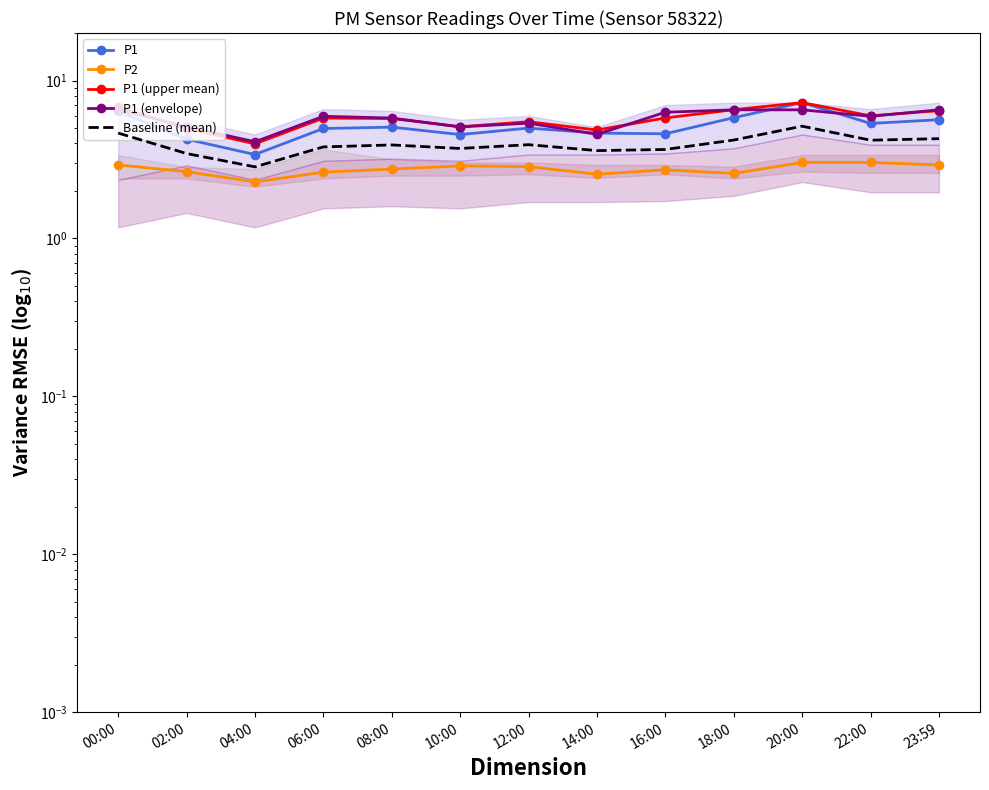

Reading right to left, transcribe all the data shown in this chart.

P1: 5.7	5.3	7.2	5.8	4.6	4.7	5.0	4.5	5.1	5.0	3.4	4.2	6.4
P2: 2.9	3.0	3.0	2.6	2.7	2.5	2.9	2.9	2.8	2.6	2.3	2.6	2.9
P1 (upper mean): 6.5	6.0	7.2	6.5	5.8	4.9	5.5	5.1	5.8	5.8	4.0	5.0	6.8
P1 (envelope): 6.5	5.9	6.5	6.5	6.3	4.6	5.4	5.1	5.8	5.9	4.1	5.1	6.5
Baseline (mean): 4.3	4.2	5.1	4.2	3.7	3.6	3.9	3.7	3.9	3.8	2.8	3.5	4.7